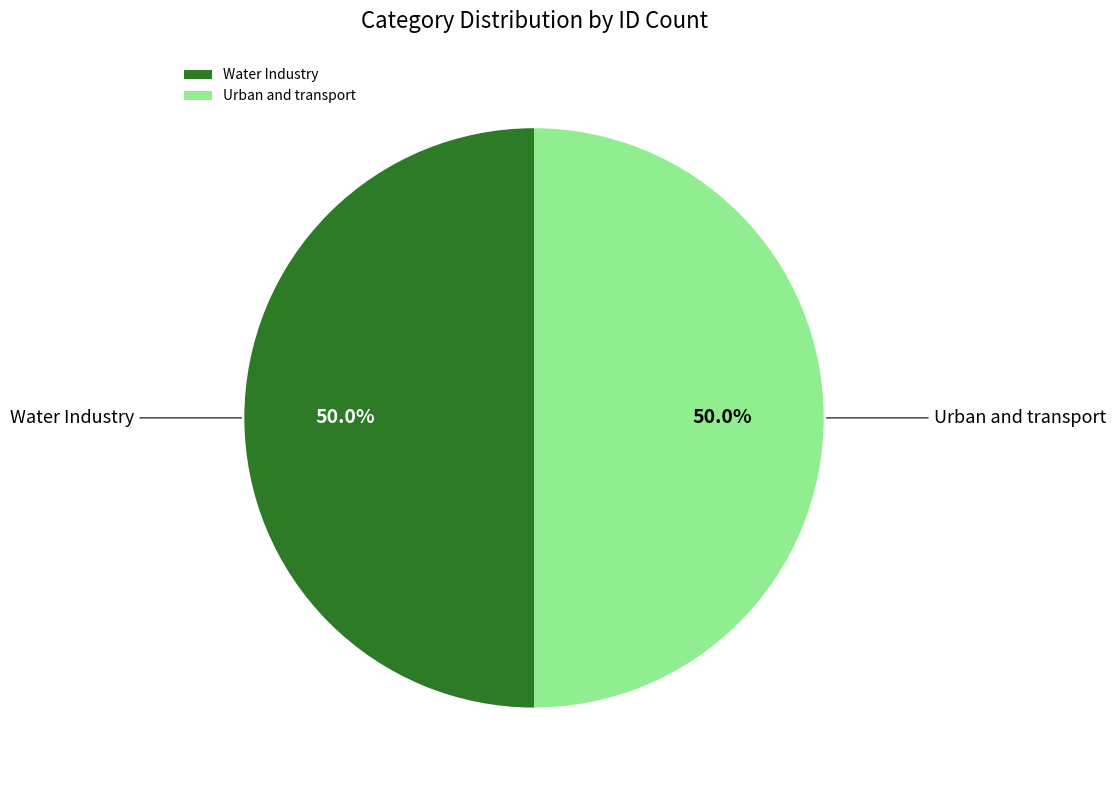

What is the ratio of the value at Water Industry to the value at Urban and transport?

1.0